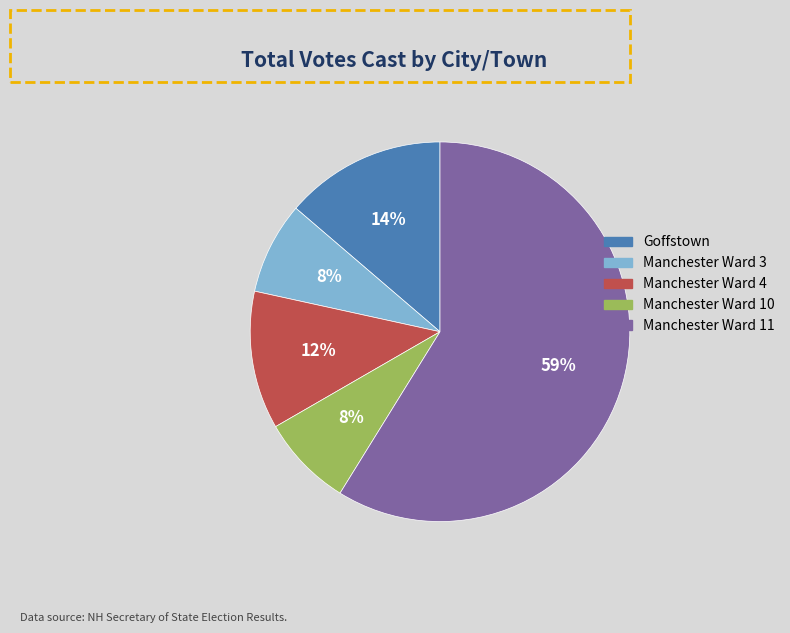

Does Goffstown account for over 50% of the chart?

No